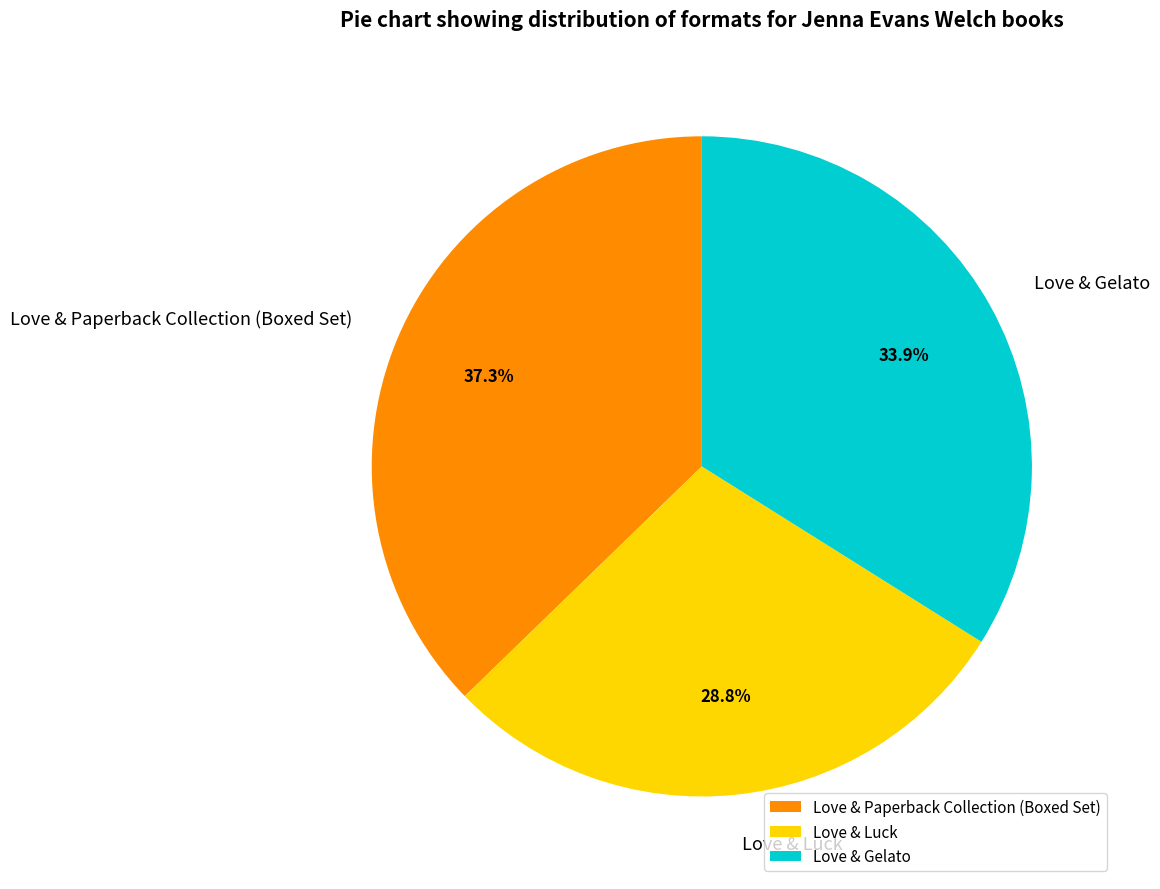

How many slices are in this pie chart?

3